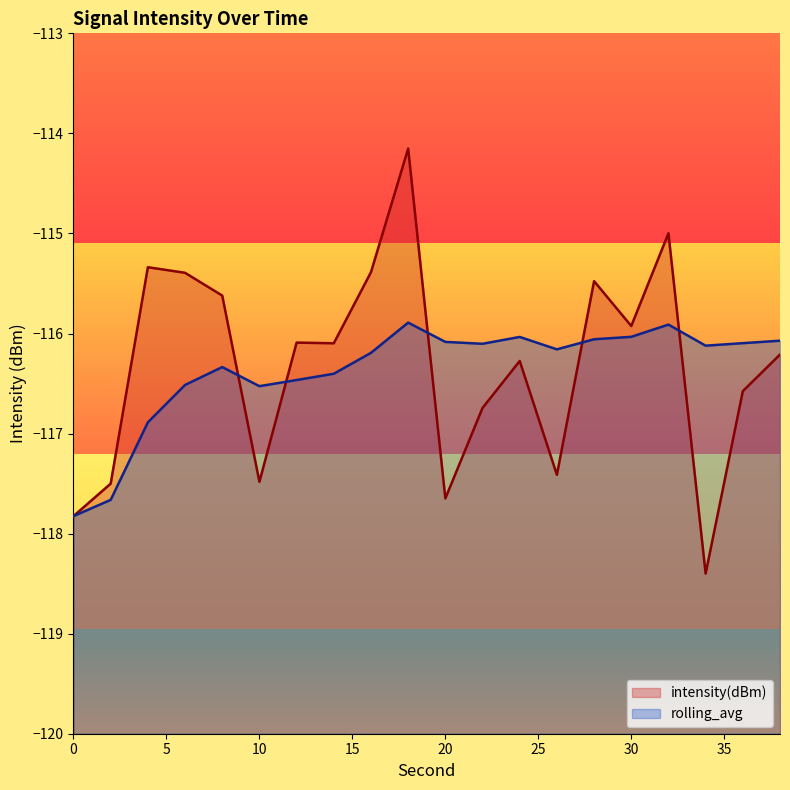

Rank the series at 36 from lowest to highest value.

intensity(dBm), rolling_avg